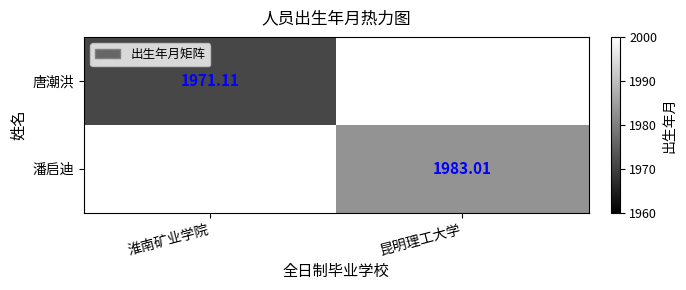

The value of 潘启迪 at 昆明理工大学 is 1983.0. True or false?

True